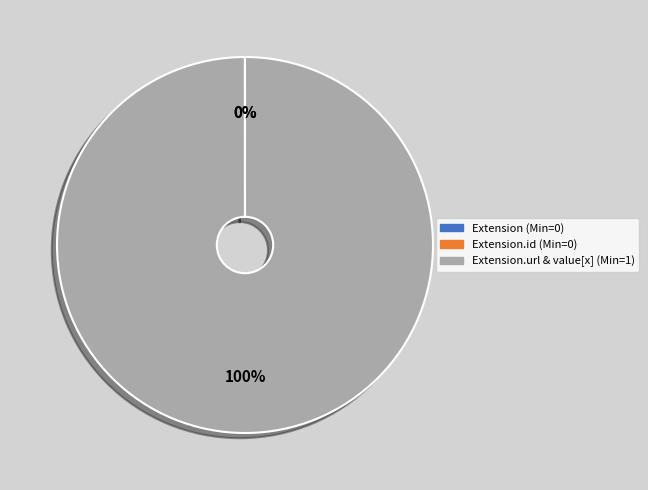

To the nearest percent, what is the difference between the largest and smallest slice percentages?

100%